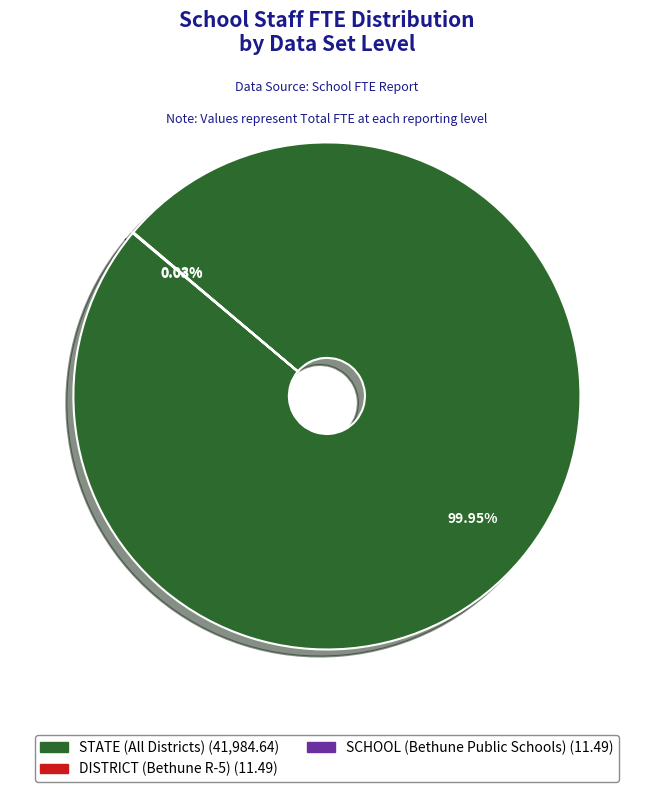

What is the largest slice in the pie chart?

STATE (All Districts)